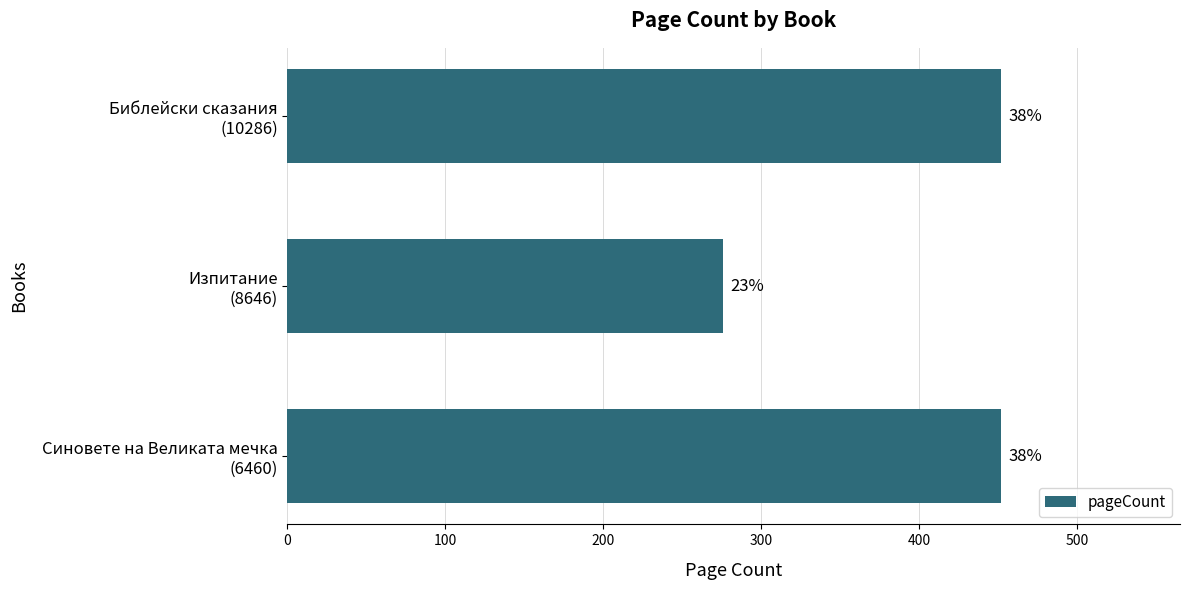

How many bars are there in total?

3